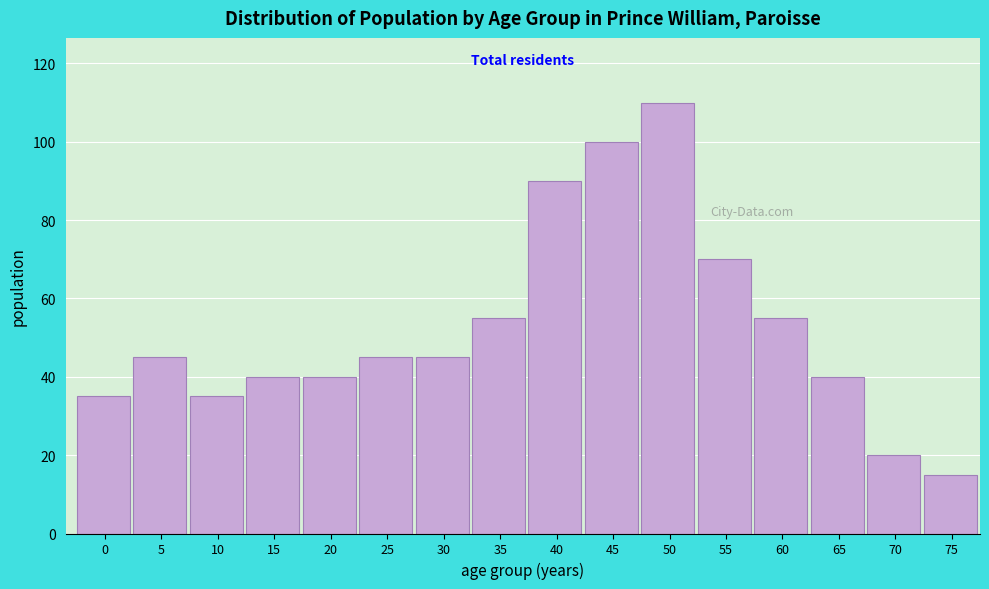

Reading left to right, list all the values displayed in this chart.

0=35	5=45	10=35	15=40	20=40	25=45	30=45	35=55	40=90	45=100	50=110	55=70	60=55	65=40	70=20	75=15